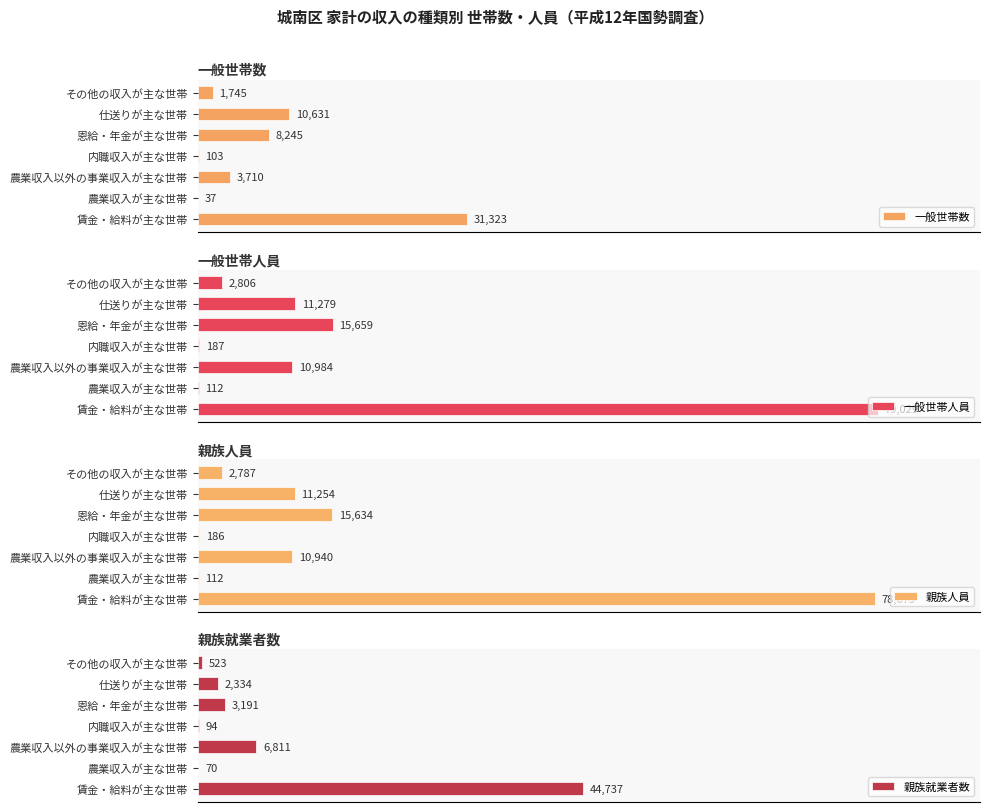

Is the value of 一般世帯数 at 農業収入以外の事業収入が主な世帯 greater than the value of 親族就業者数 at 賃金・給料が主な世帯?

No